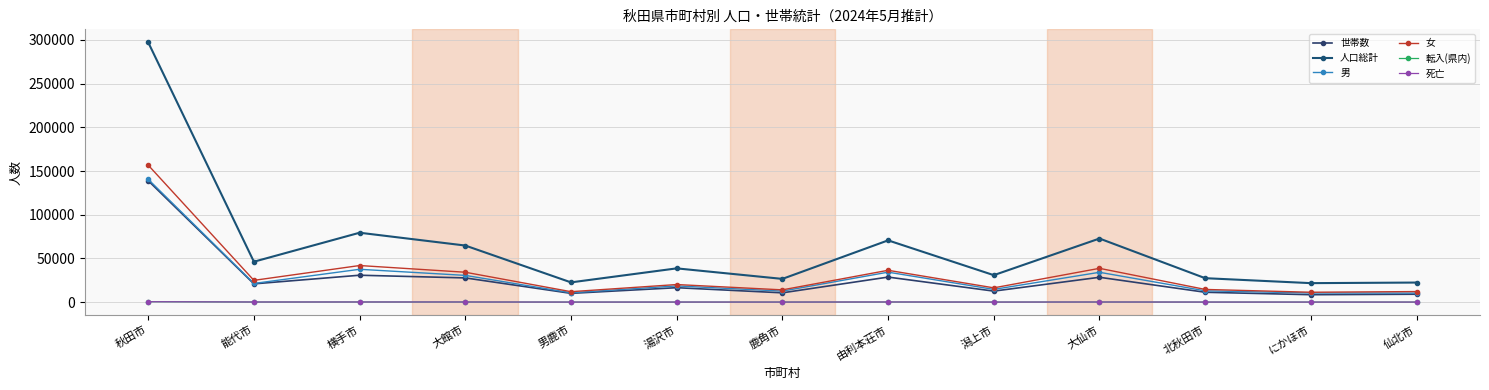

Where does the 男 series first go above 18509?

秋田市